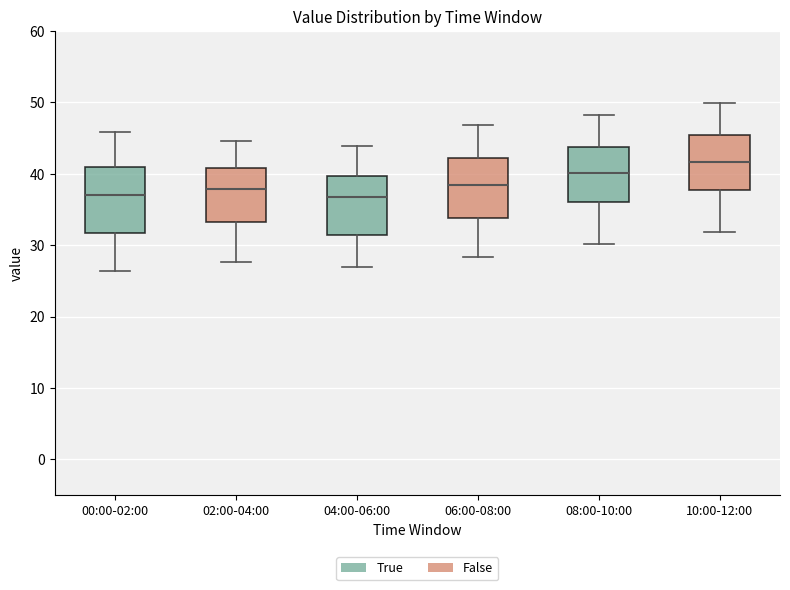

Reading left to right, transcribe this box plot: for each box, give where its median line is, the range the box spans, and where its two whiskers end, as read against the y-axis. The values are not printed on the chart, so give them approximately, as read against the axis.

00:00-02:00: median 37, box 32 to 41, whiskers 26 to 46
02:00-04:00: median 38, box 33 to 41, whiskers 28 to 45
04:00-06:00: median 37, box 31 to 40, whiskers 27 to 44
06:00-08:00: median 38, box 34 to 42, whiskers 28 to 47
08:00-10:00: median 40, box 36 to 44, whiskers 30 to 48
10:00-12:00: median 42, box 38 to 45, whiskers 32 to 50